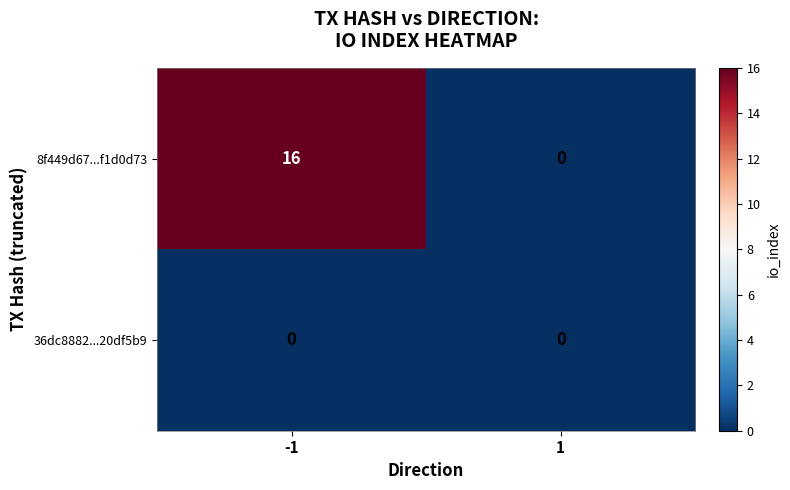

Rank the series by their maximum value, from highest to lowest.

8f449d67...f1d0d73, 36dc8882...20df5b9